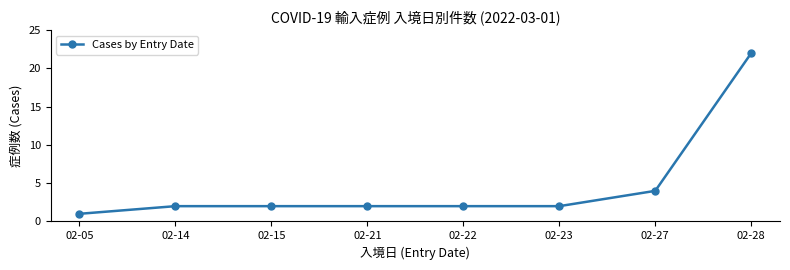

The chart shows a value of 22 at 02-28. True or false?

True